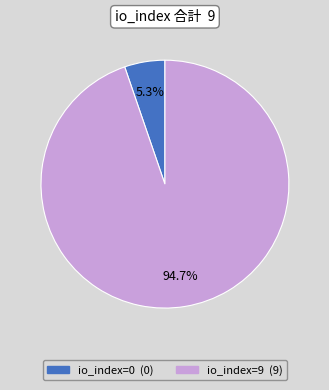

What is the total percentage of io_index=9 and io_index=0?

100.0%